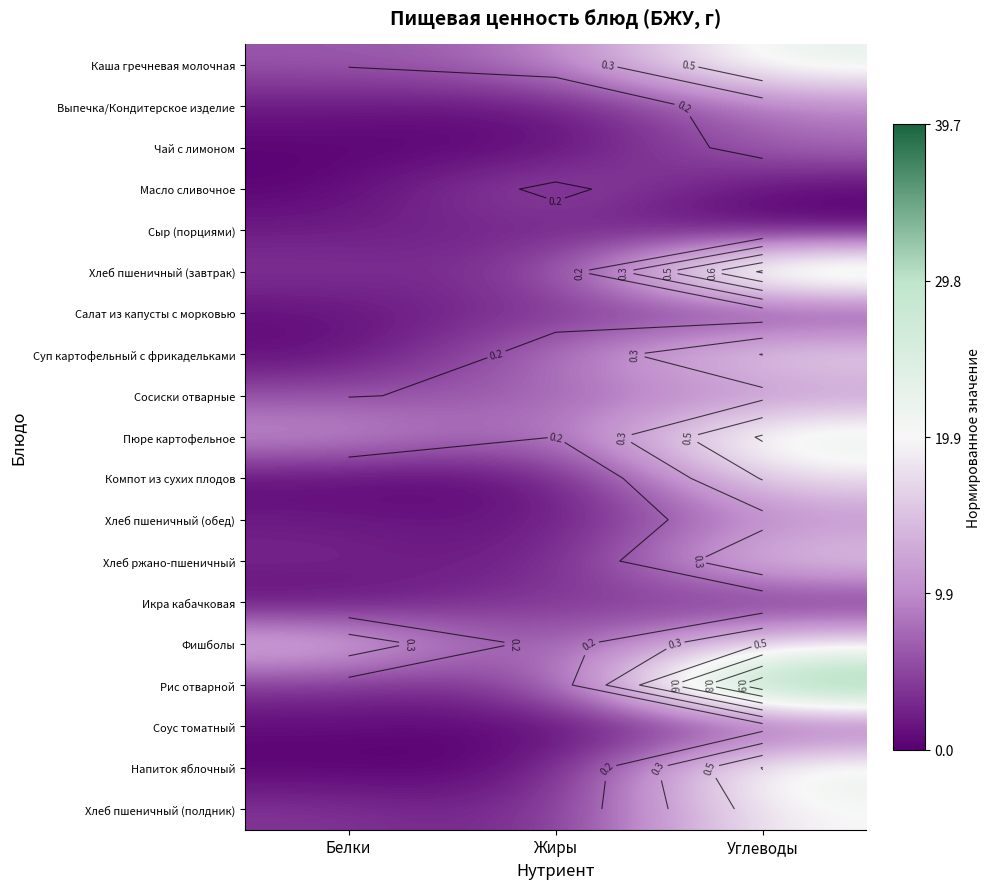

Rank the series at Белки from lowest to highest value.

Напиток яблочный, Масло сливочное, Чай с лимоном, Компот из сухих плодов, Икра кабачковая, Суп картофельный с фрикадельками, Соус томатный, Салат из капусты с морковью, Выпечка/Кондитерское изделие, Сыр (порциями), Хлеб пшеничный (обед), Хлеб ржано-пшеничный, Рис отварной, Хлеб пшеничный (завтрак), Хлеб пшеничный (полдник), Сосиски отварные, Каша гречневая молочная, Пюре картофельное, Фишболы